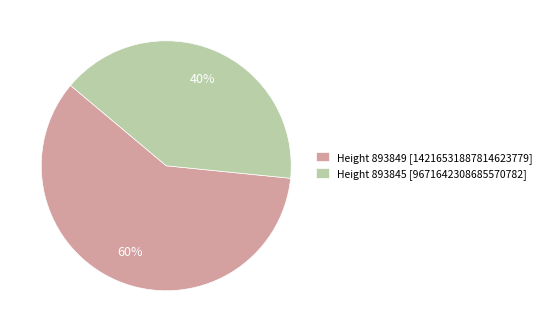

How many segments does this pie chart have?

2